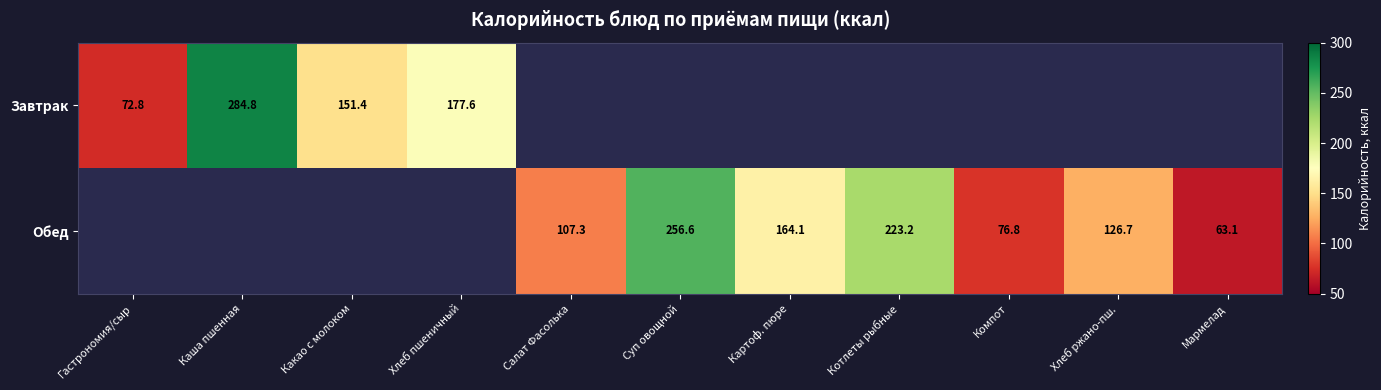

Count the number of categories in the chart.

11